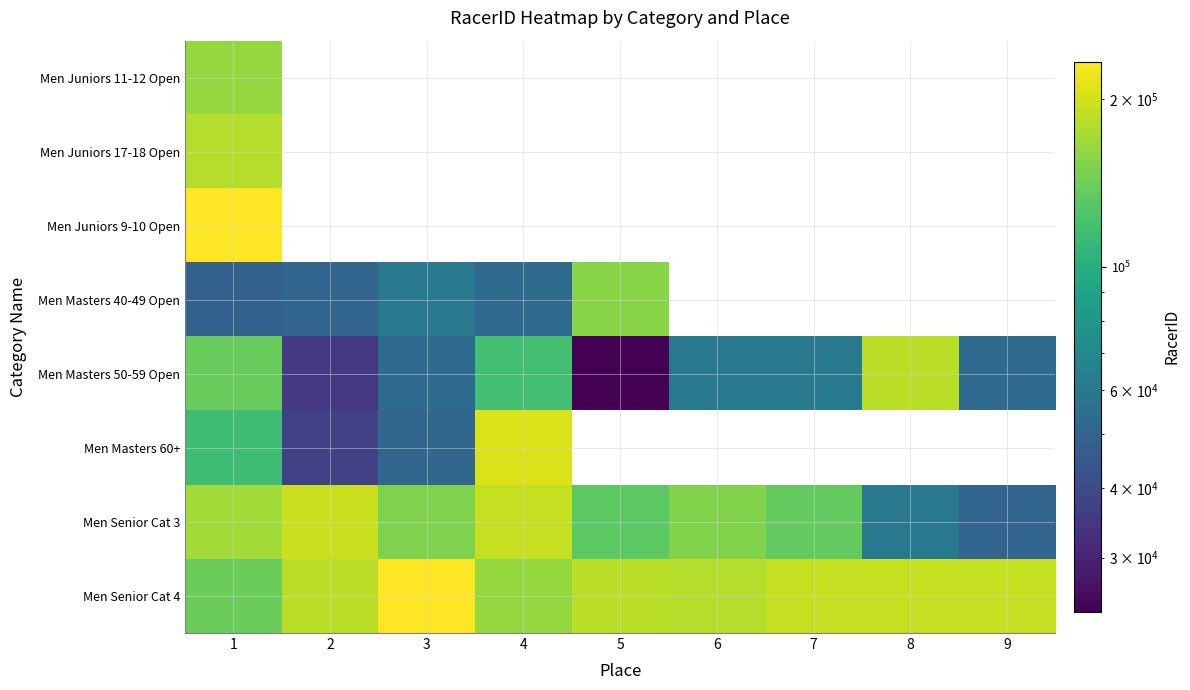

How many data points does each series have?

9